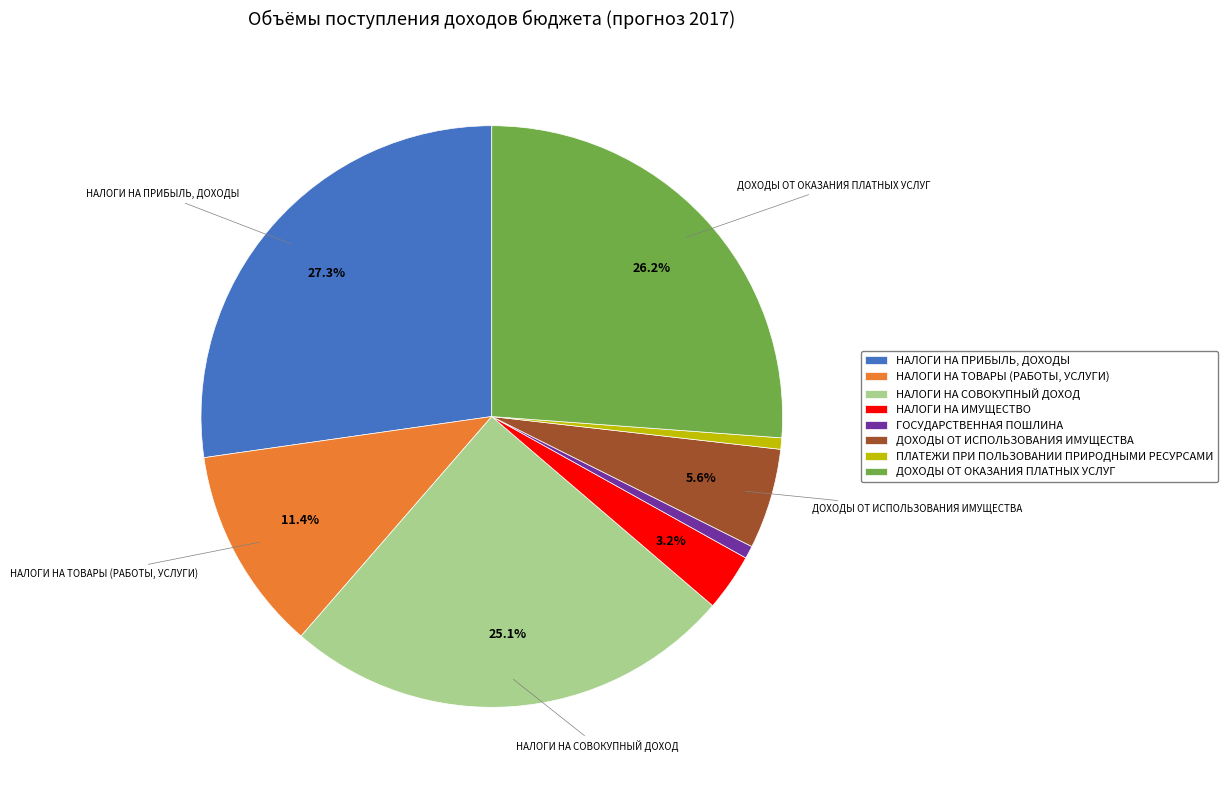

Combined, do НАЛОГИ НА ИМУЩЕСТВО and ДОХОДЫ ОТ ИСПОЛЬЗОВАНИЯ ИМУЩЕСТВА account for over 50%?

No